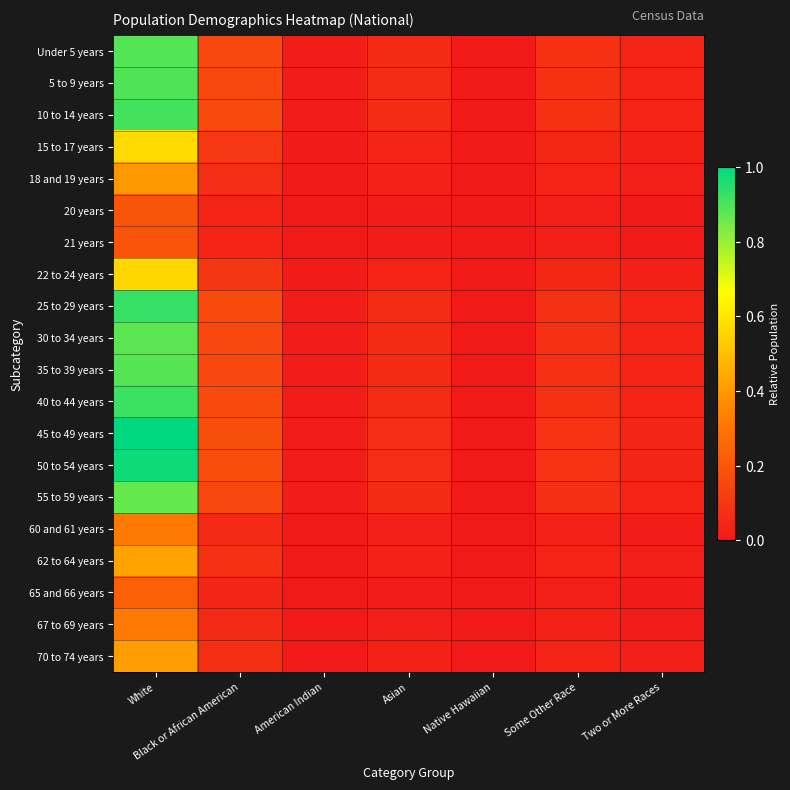

At which category does the chart reach its peak across all series?

White